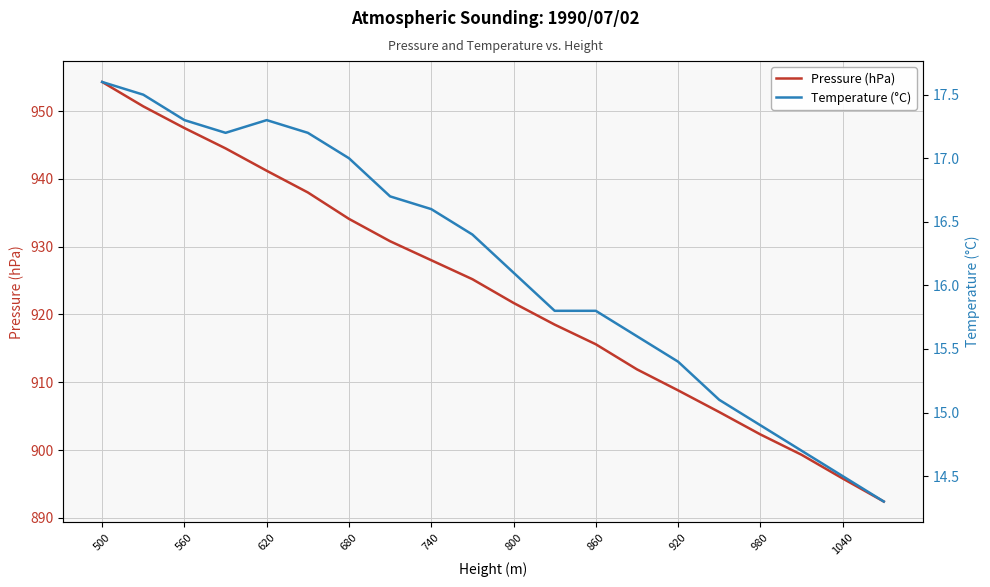

True or false: Temperature (°C) has more than 1 points higher than both neighbors.

False